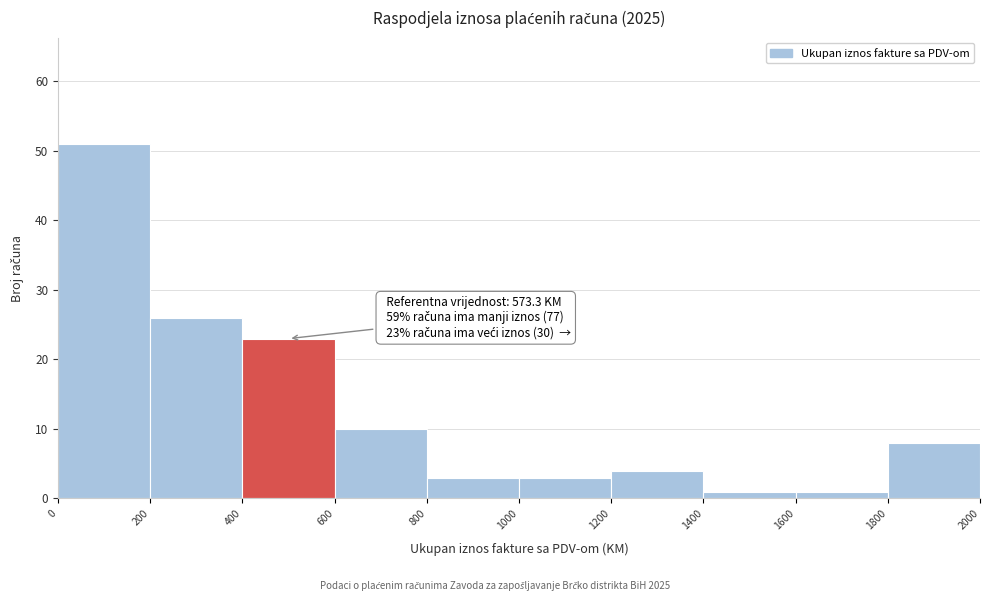

Which range on the x-axis has the tallest bar?

0 to 200